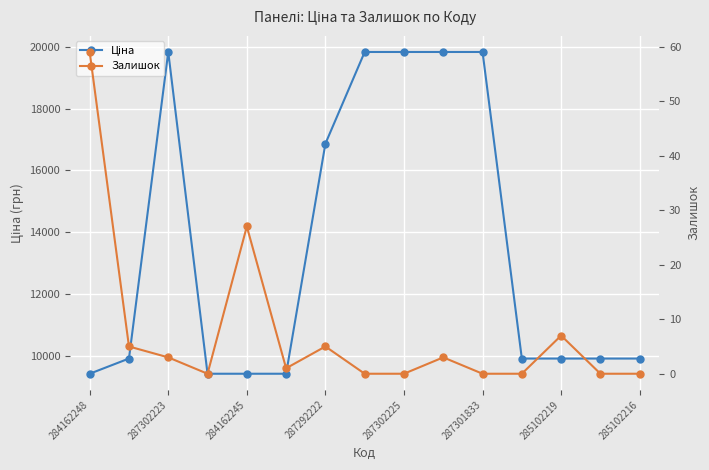

True or false: Ціна and Залишок intersect in this chart.

False